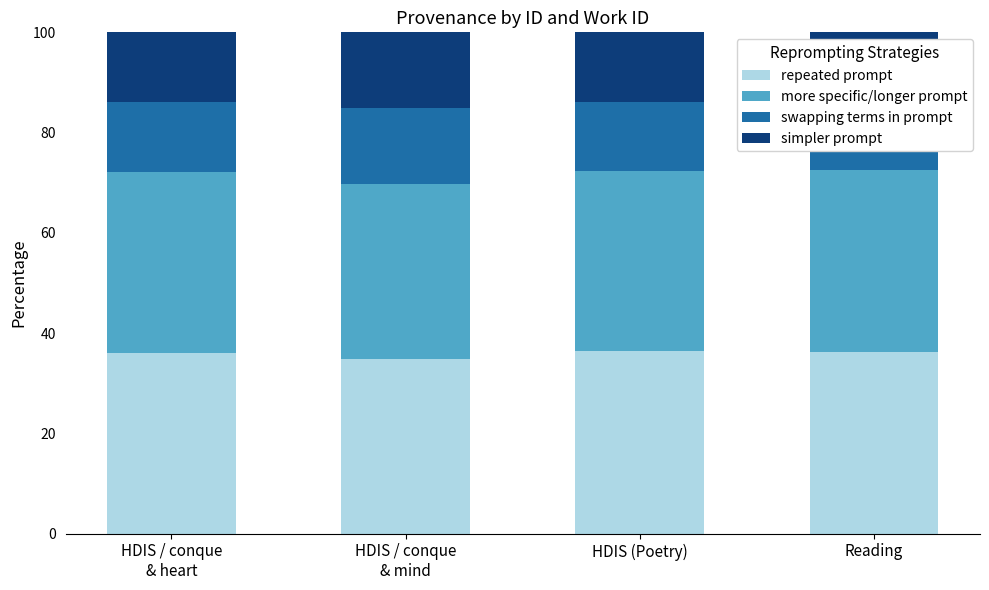

Reading left to right, list all the values displayed in this chart.

repeated prompt: HDIS / conque
& heart=36.1	HDIS / conque
& mind=34.9	HDIS (Poetry)=36.5	Reading=36.2
more specific/longer prompt: HDIS / conque
& heart=36.1	HDIS / conque
& mind=34.9	HDIS (Poetry)=35.8	Reading=36.2
swapping terms in prompt: HDIS / conque
& heart=13.9	HDIS / conque
& mind=15.1	HDIS (Poetry)=13.9	Reading=13.8
simpler prompt: HDIS / conque
& heart=13.9	HDIS / conque
& mind=15.1	HDIS (Poetry)=13.9	Reading=13.8